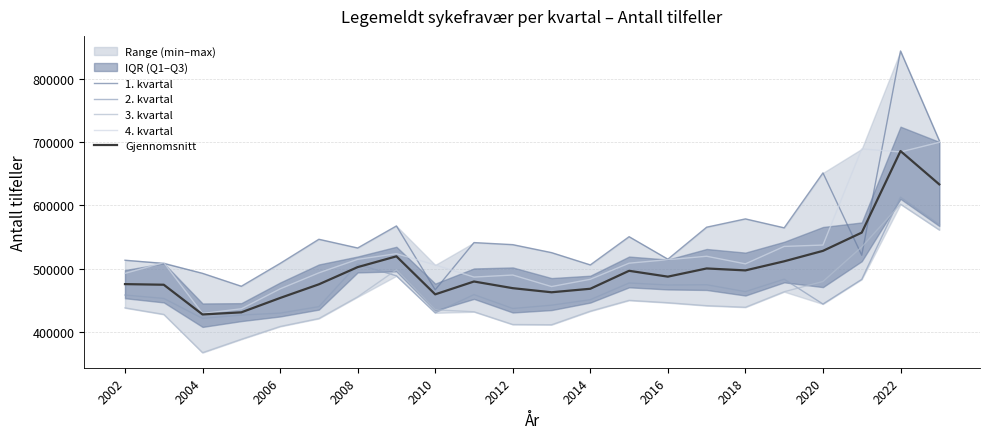

True or false: 4. kvartal and 3. kvartal cross at least once.

False